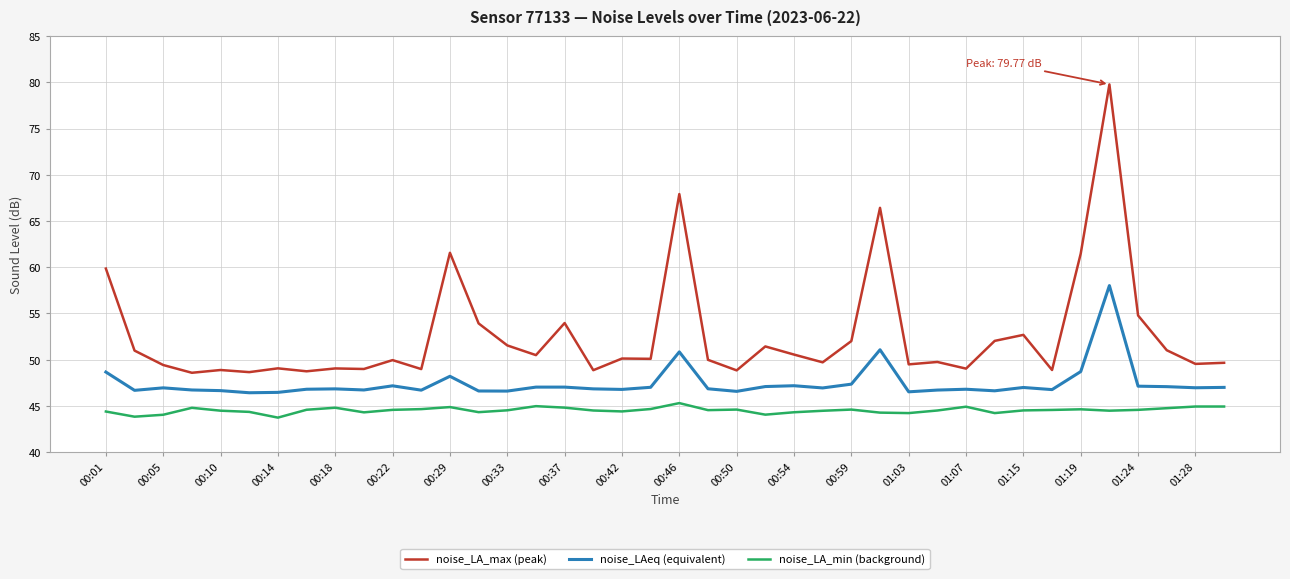

What is the minimum value shown in the chart?

43.7